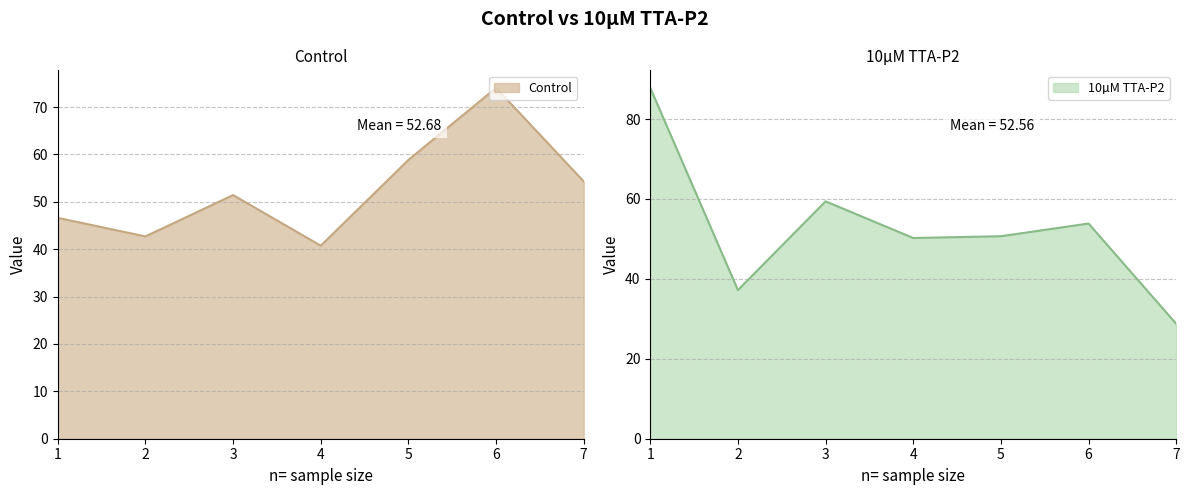

List the series in order of their peak value, lowest first.

Control, 10µM TTA-P2